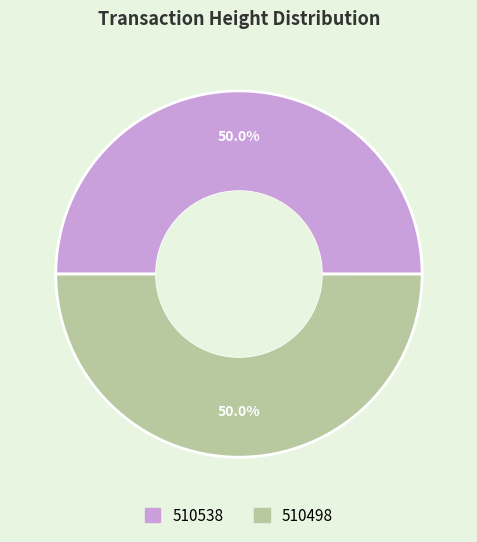

Combined, do 510538 and 510498 account for over 50%?

Yes